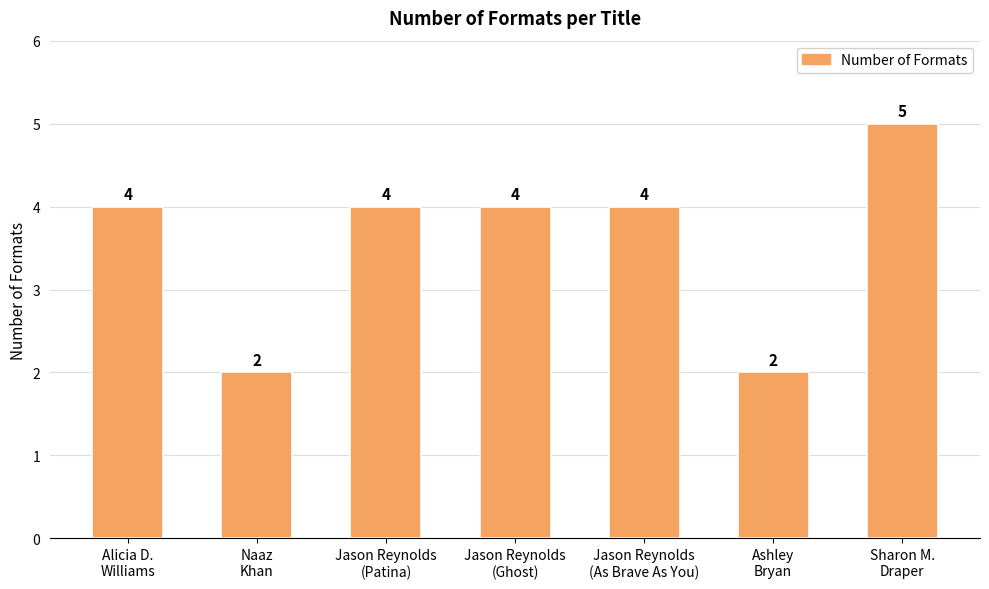

Reading left to right, extract all data points from this chart.

Alicia D.
Williams=4	Naaz
Khan=2	Jason Reynolds
(Patina)=4	Jason Reynolds
(Ghost)=4	Jason Reynolds
(As Brave As You)=4	Ashley
Bryan=2	Sharon M.
Draper=5